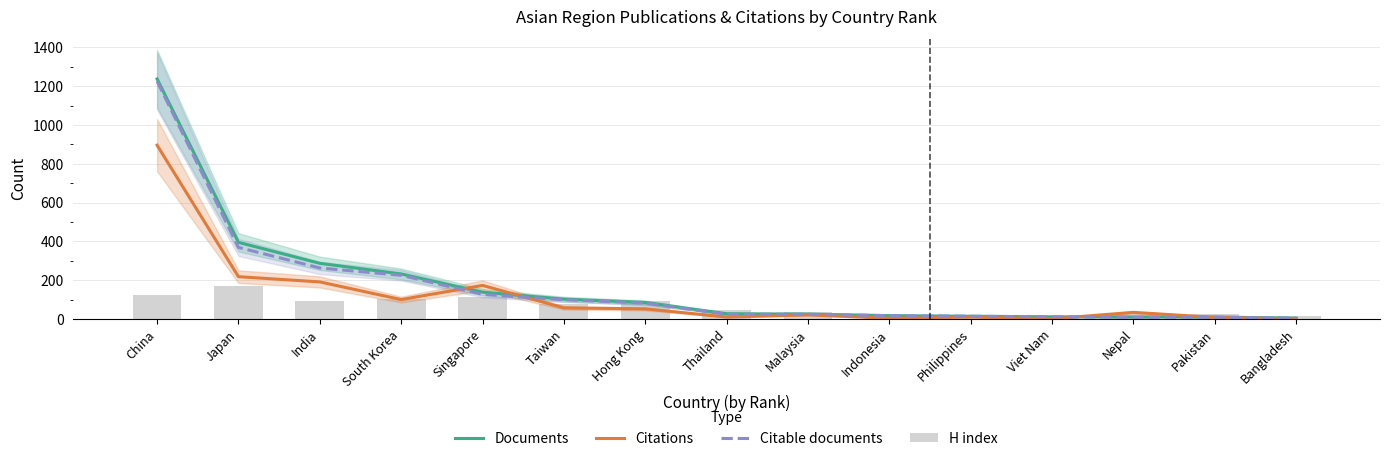

What is the difference between the maximum and minimum values in the Citations series?

896